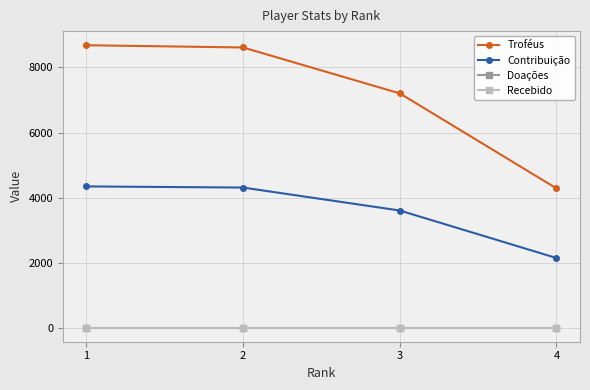

At 2, list the series in order from smallest to largest.

Doações, Recebido, Contribuição, Troféus